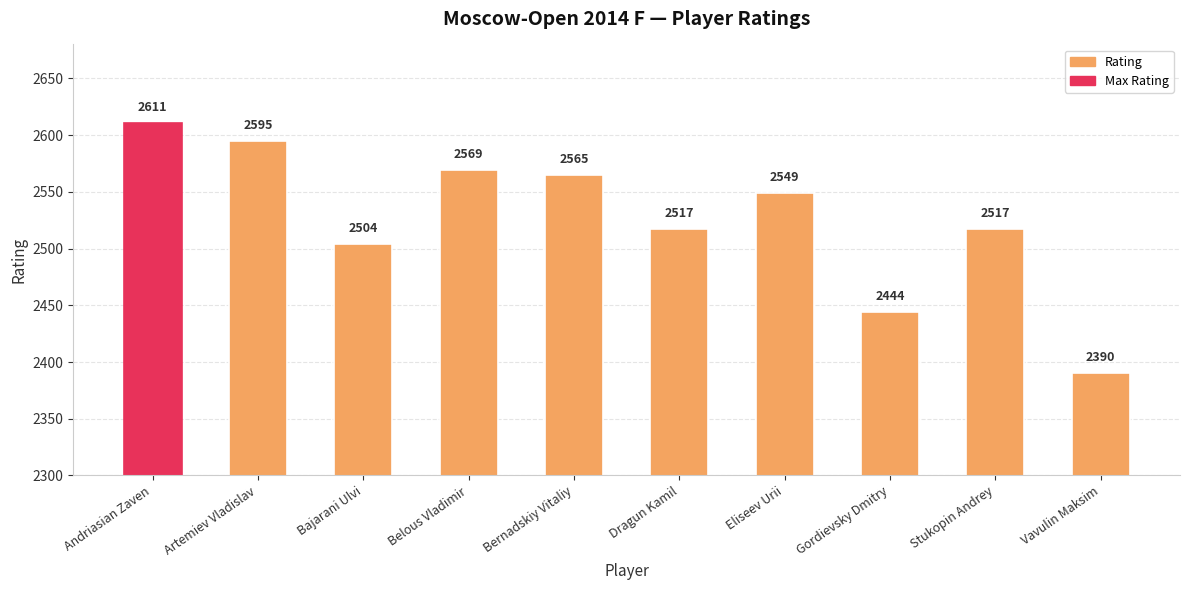

What is the greatest value displayed?

2611